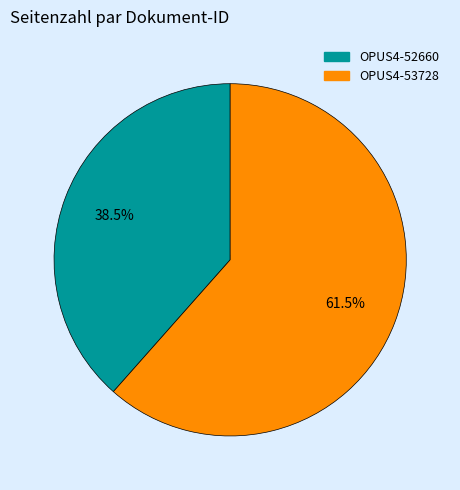

How many segments does this pie chart have?

2